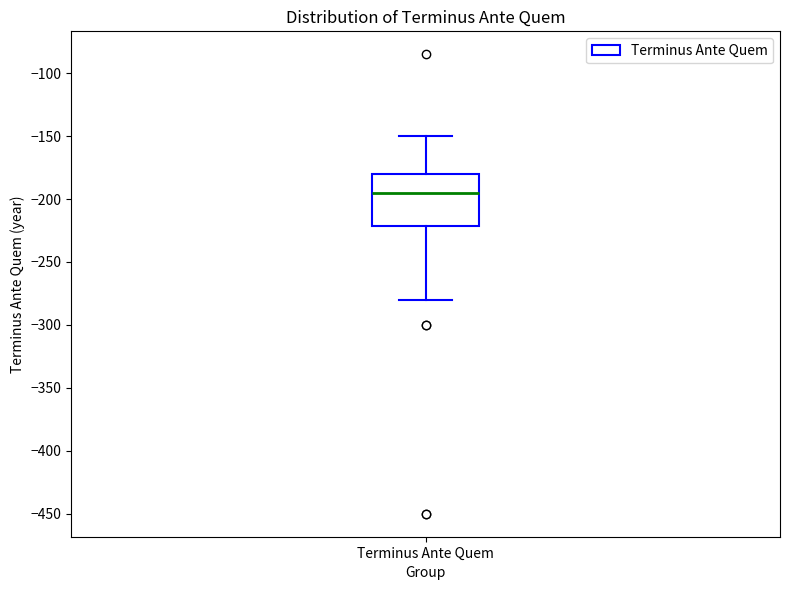

Transcribe this box plot: give where the median line is, the range the box spans, and where the two whiskers end, as read against the y-axis. The values are not printed on the chart, so give them approximately, as read against the axis.

median -195, box -220 to -180, whiskers -280 to -150